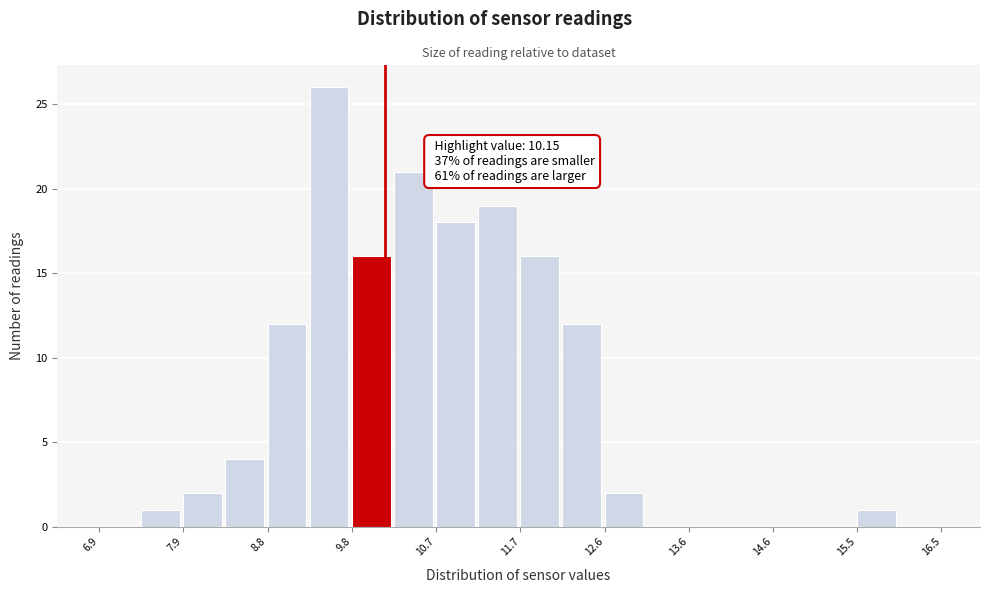

Over which range of the x-axis is the bar tallest?

9.3 to 9.8